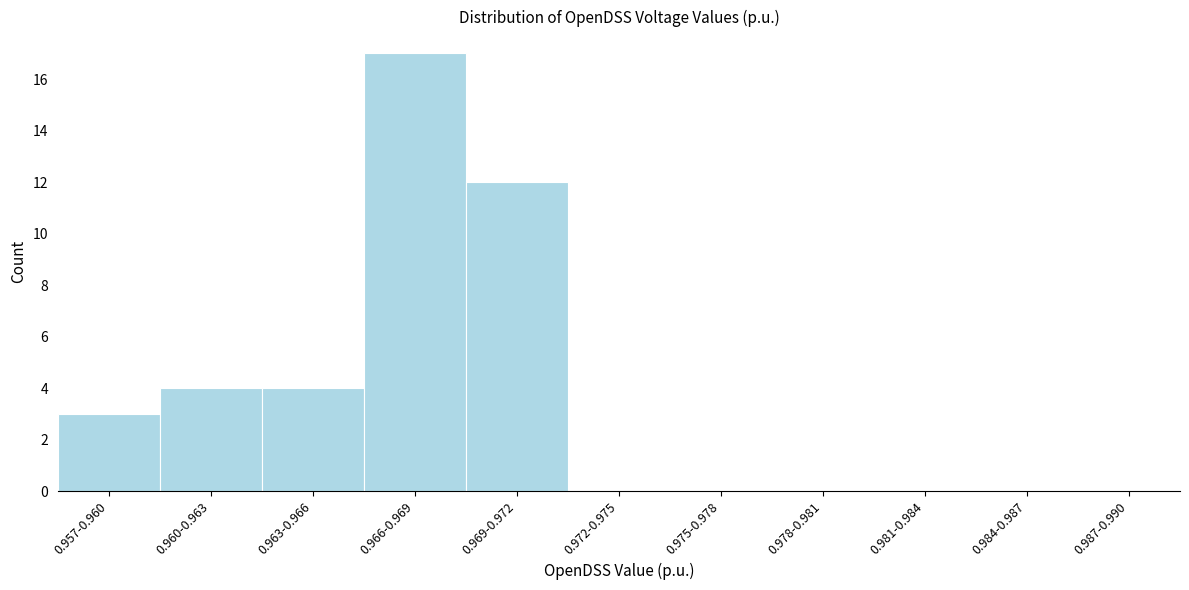

Reading left to right, what are all the values shown in this chart?

0.957-0.960=3	0.960-0.963=4	0.963-0.966=4	0.966-0.969=17	0.969-0.972=12	0.972-0.975=0	0.975-0.978=0	0.978-0.981=0	0.981-0.984=0	0.984-0.987=0	0.987-0.990=0